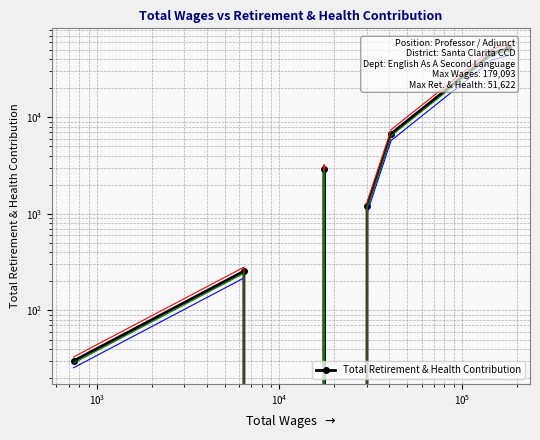

Reading right to left, list all the values displayed in this chart.

51622	46278	6773	1207	0	2939	0	0	255	30